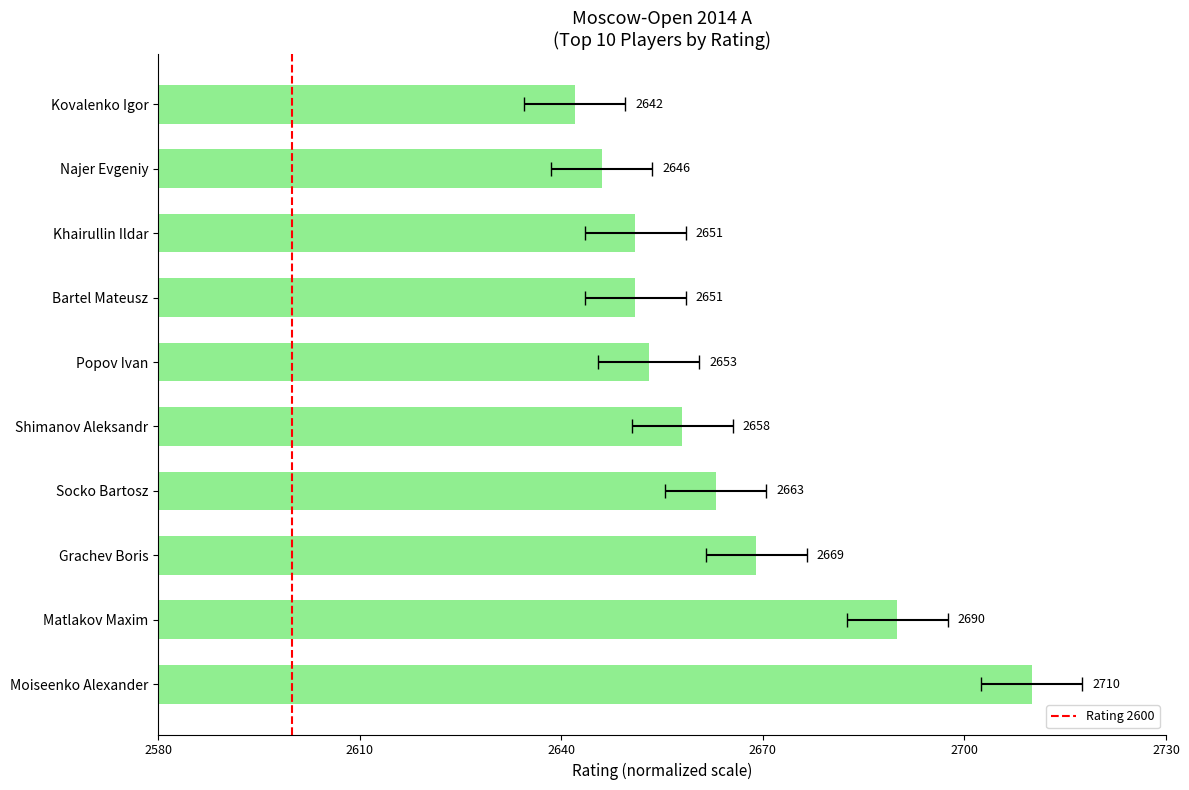

What is the label of the 3rd bar from the left?

Grachev Boris